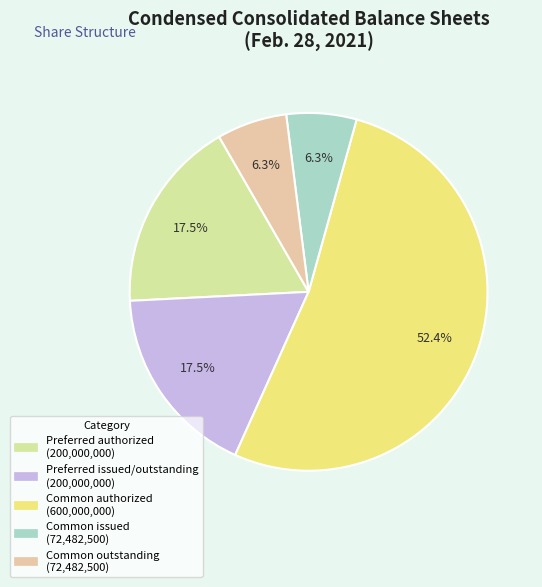

Between Preferred issued/outstanding and Common issued, which is larger?

Preferred issued/outstanding